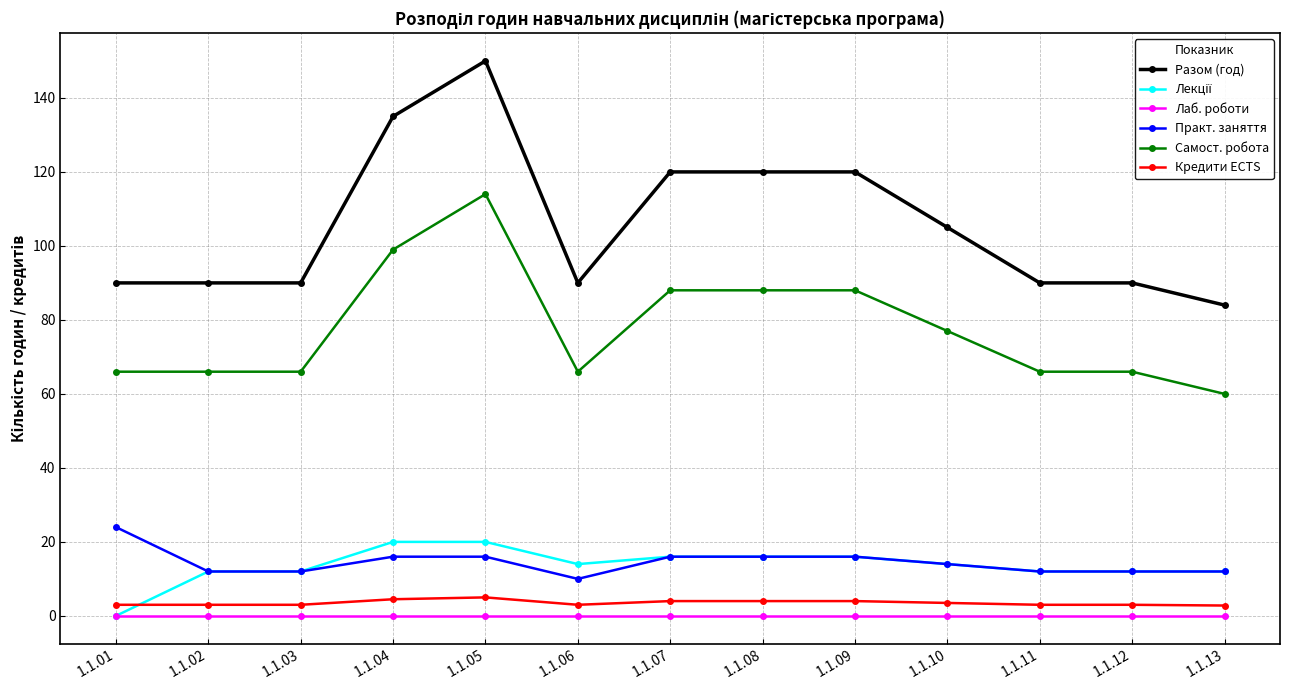

Which series has the largest total across all categories?

Разом (год)